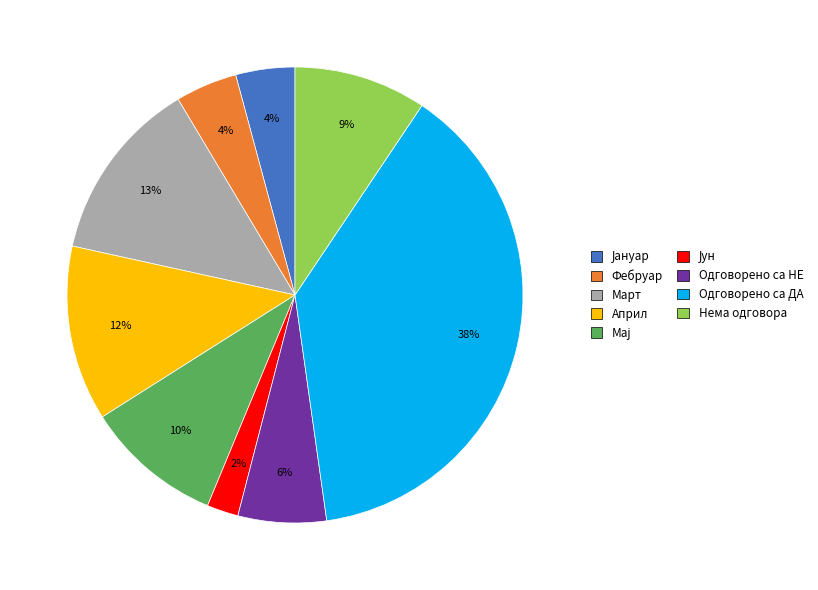

Does any single category account for the majority?

No